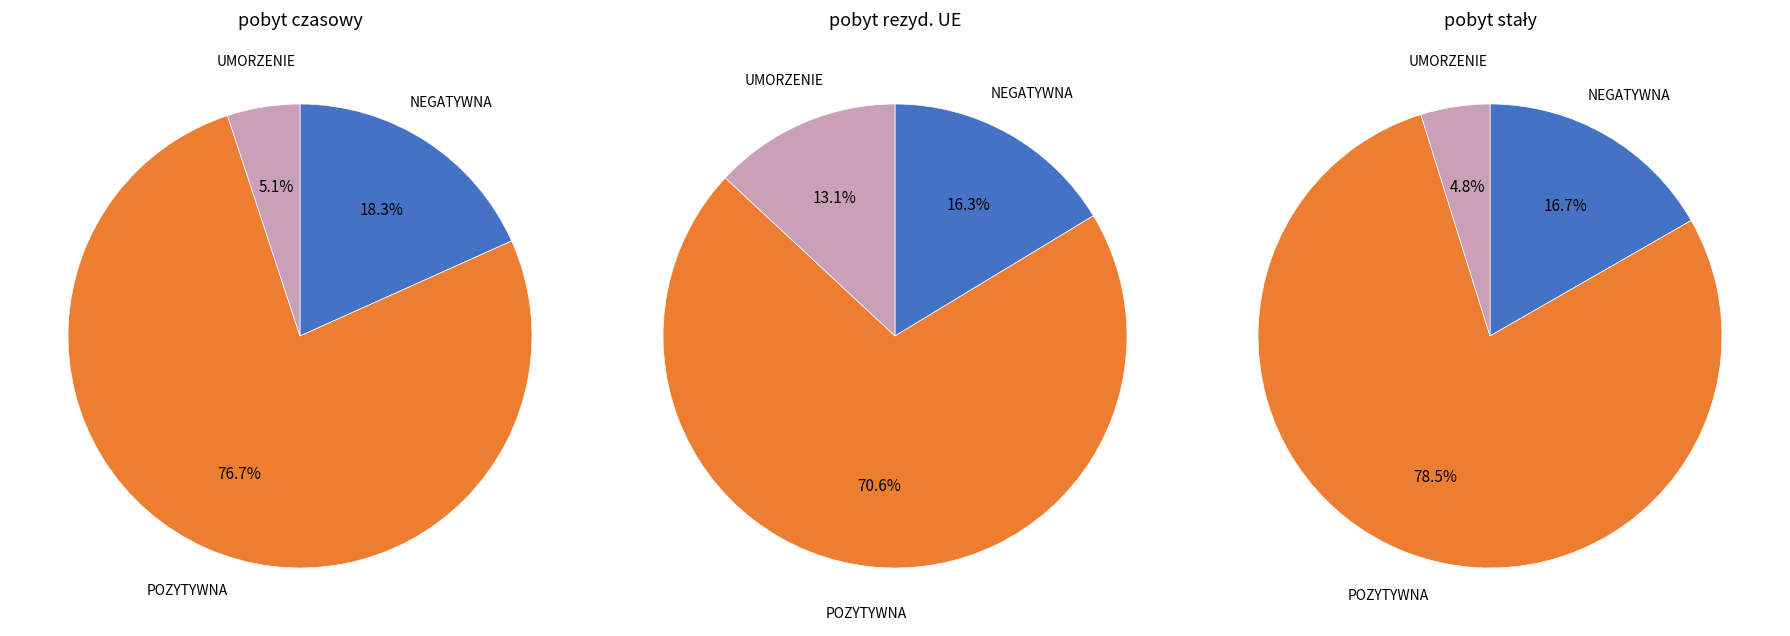

What is the smallest slice in the pie chart?

UMORZENIE